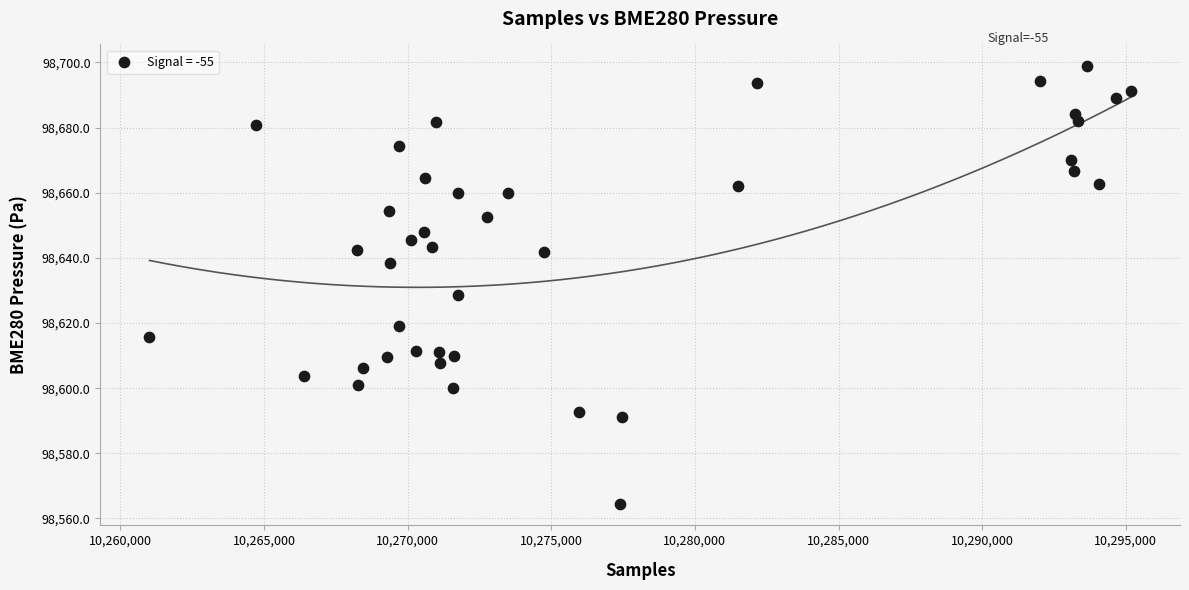

What Y value in the scatter plot is closest to 98631?

98628.5